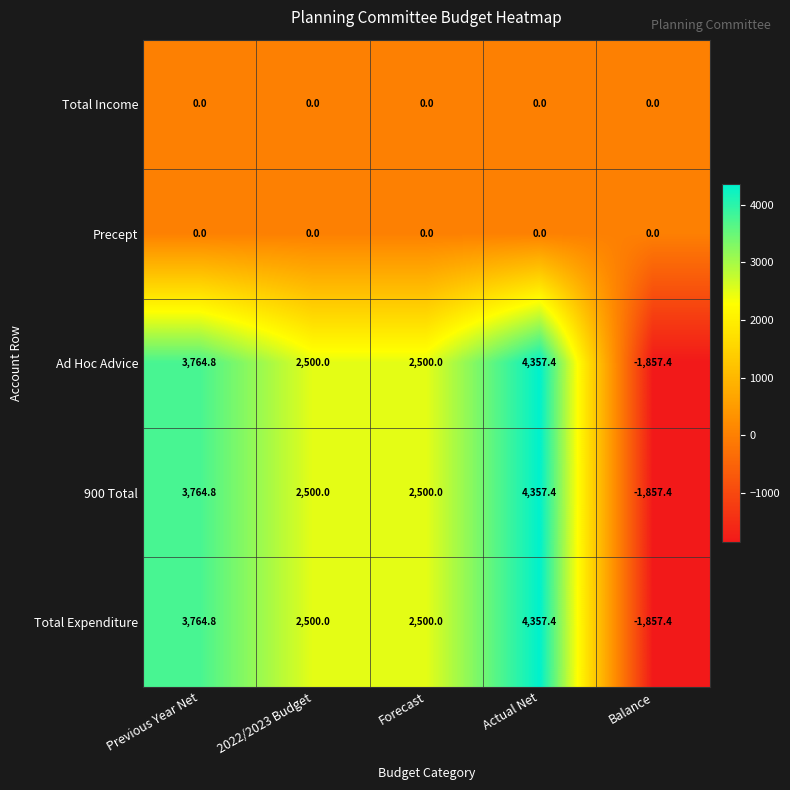

What is the average value of the Total Expenditure series?

2253.0